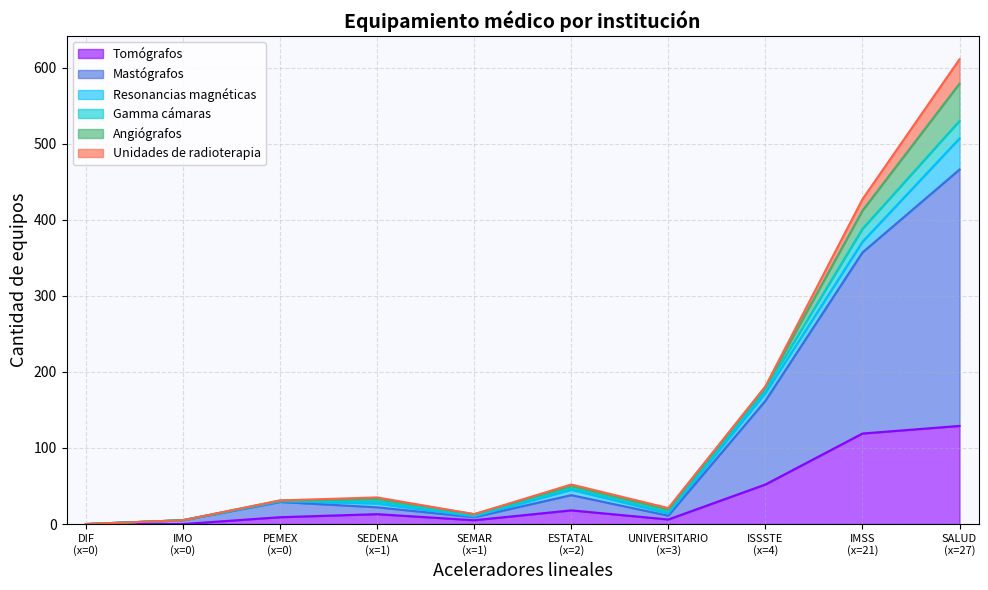

How many positive values does the Unidades de radioterapia series have?

6